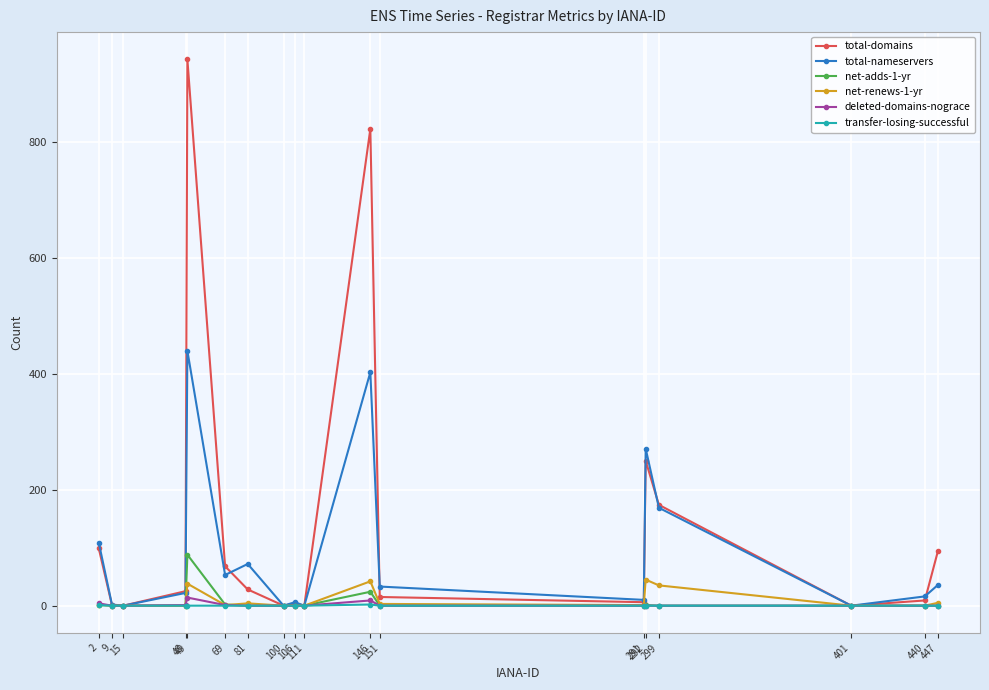

At which label does total-nameservers first exceed 33?

2